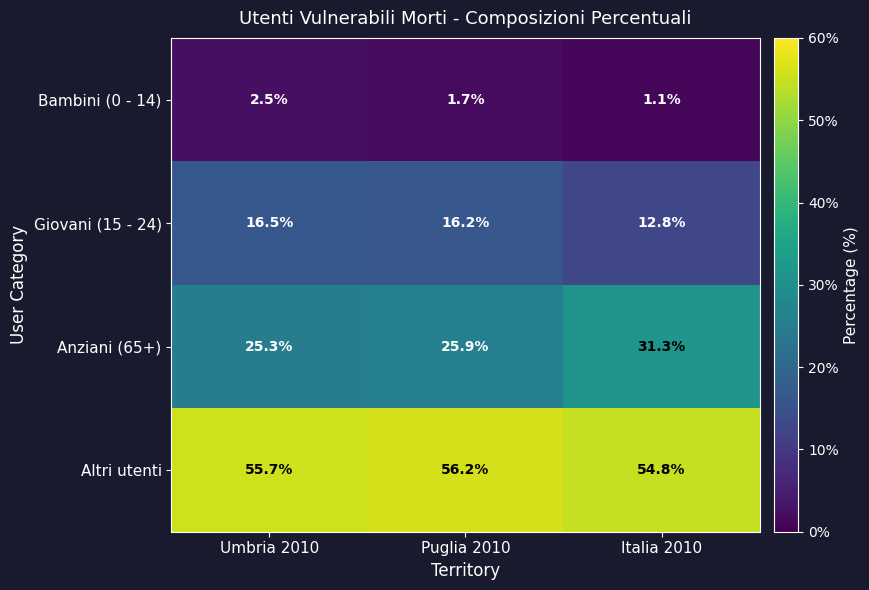

The Anziani (65+) series shows 25.9 at Puglia 2010. True or false?

True